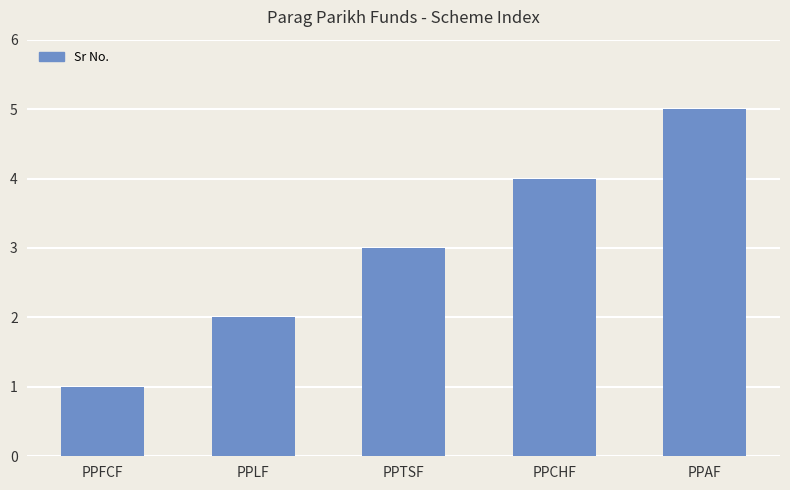

How many values are between 2 and 4?

3